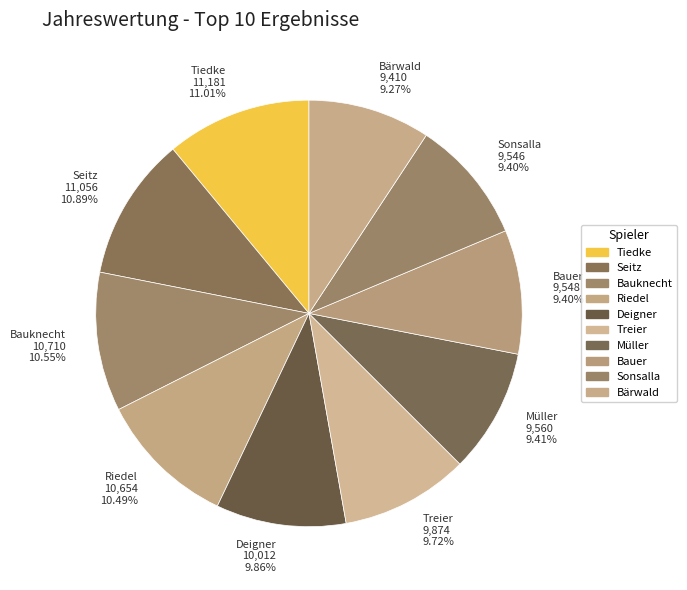

What percentage is the Deigner slice, to the nearest percent?

10%